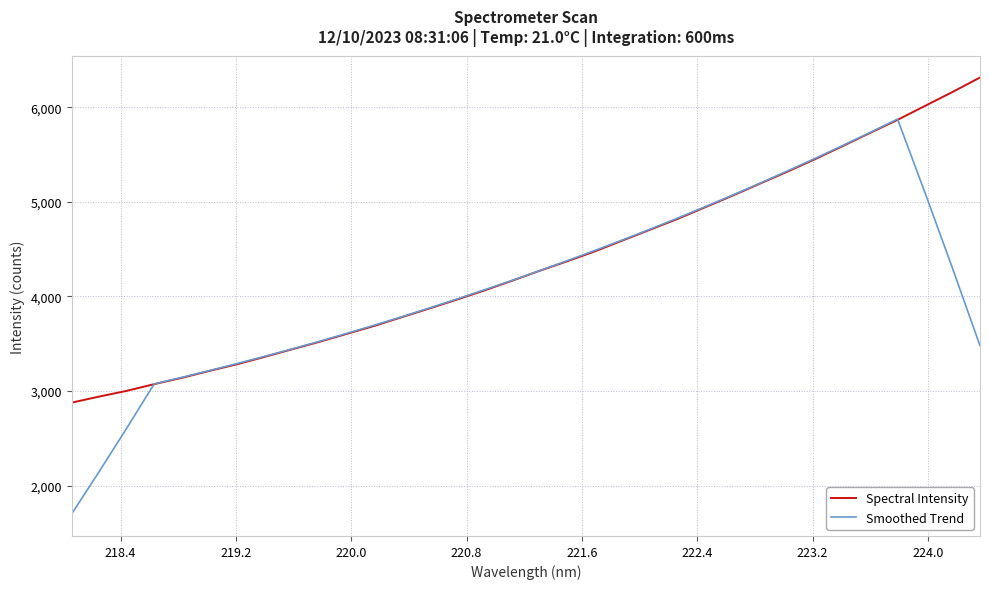

True or false: Smoothed Trend has more than 1 interior local peaks.

False